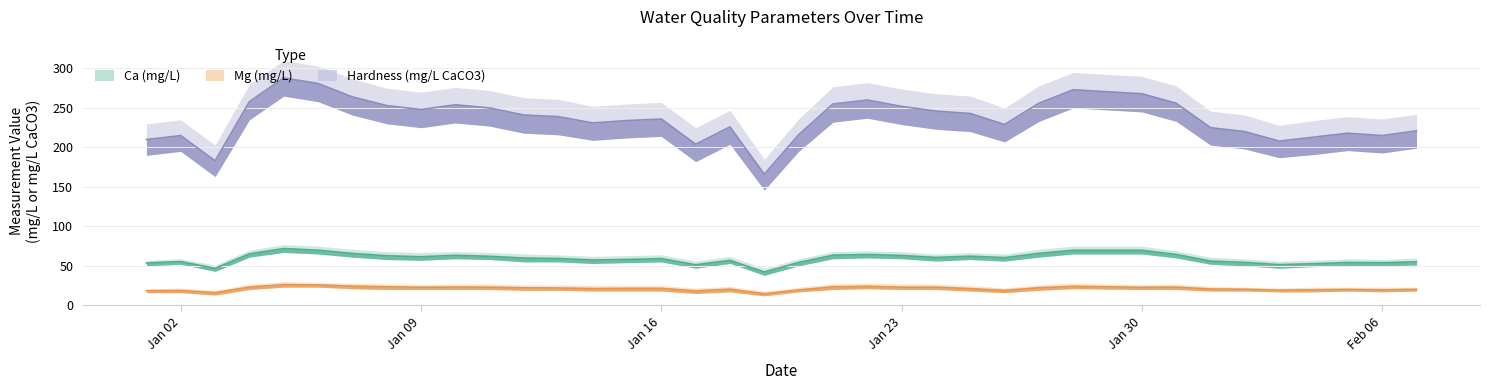

Between 2023-01-11 and 2023-01-31, which series saw the biggest shift?

Hardness